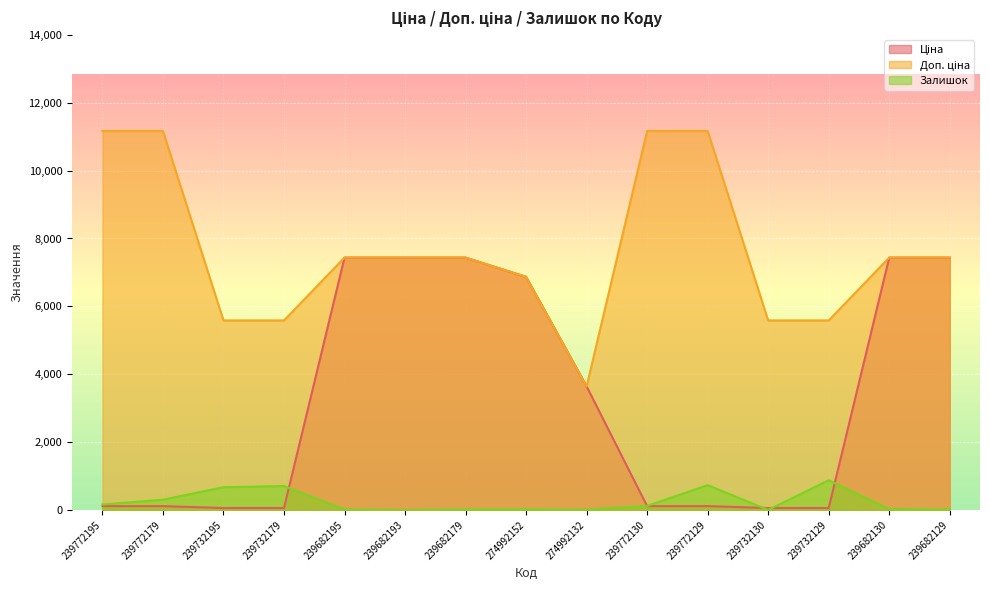

What is the value of the Доп. ціна point at the 2nd from the left?

11169.0